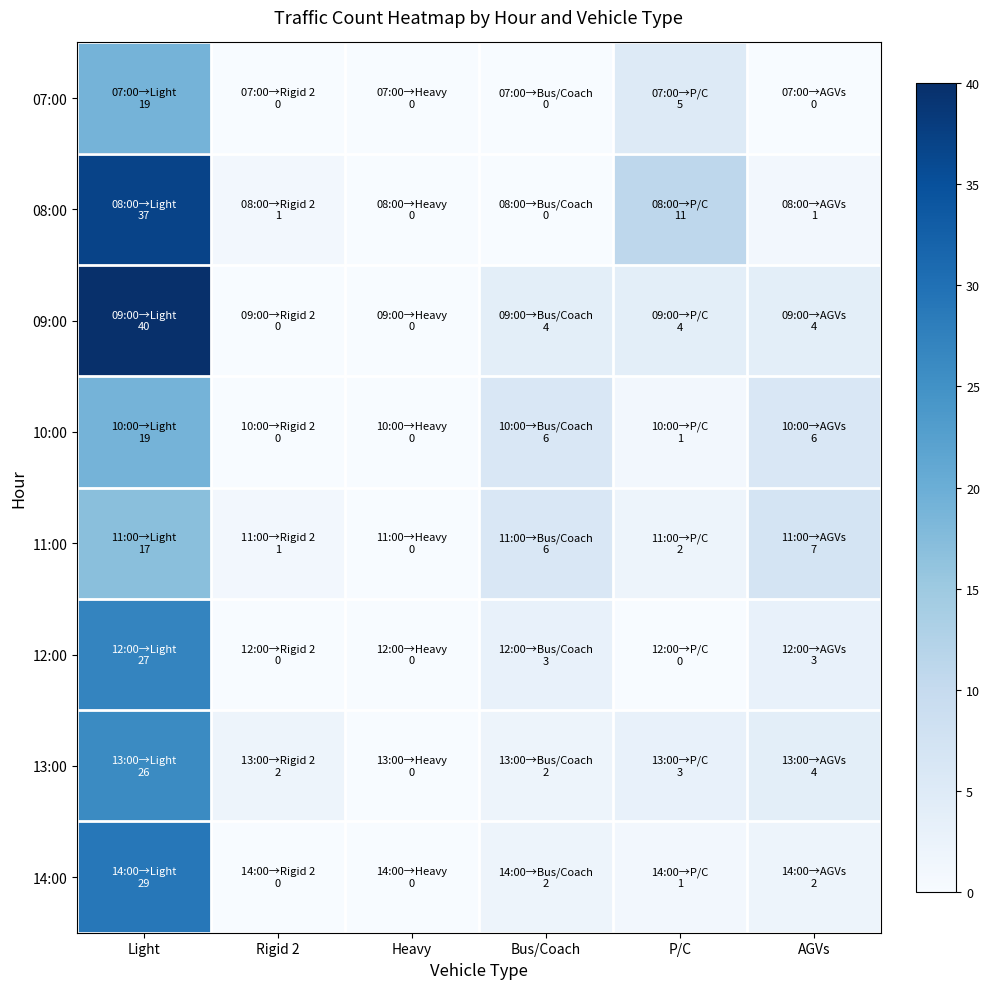

Which series has the largest total across all categories?

09:00